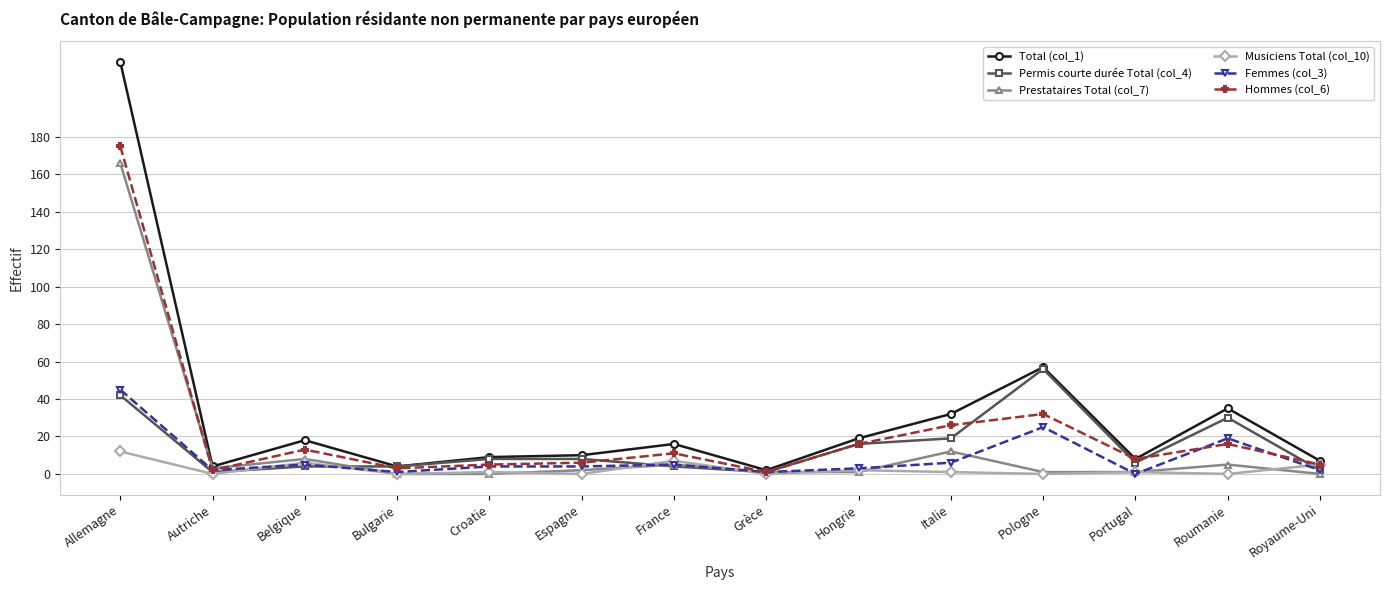

At how many categories does at least one series exceed 73?

1